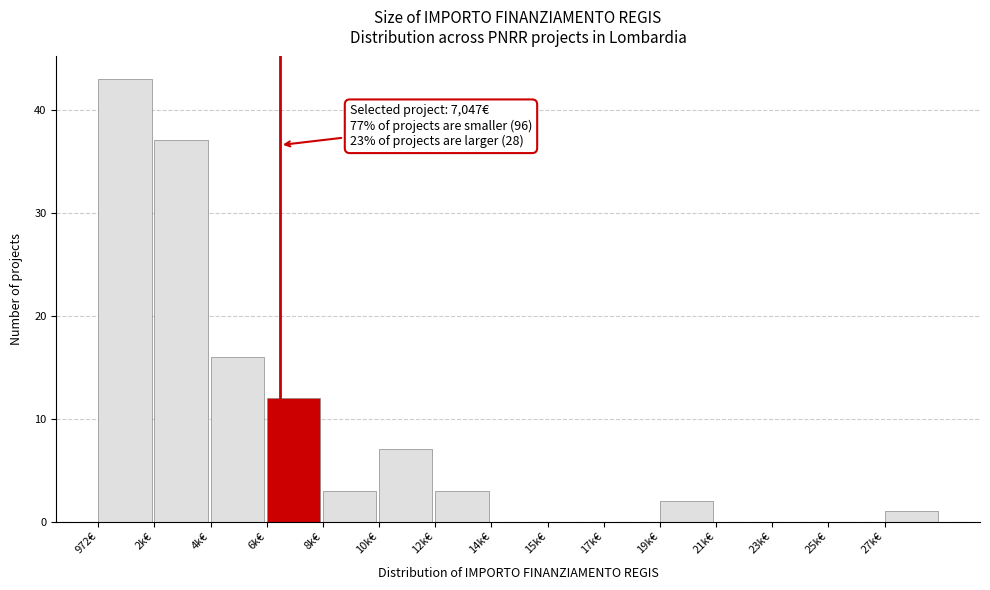

Reading right to left, extract all data points from this chart.

27k€=1	25k€=0	23k€=0	21k€=0	19k€=2	17k€=0	15k€=0	14k€=0	12k€=3	10k€=7	8k€=3	6k€=12	4k€=16	2k€=37	972€=43